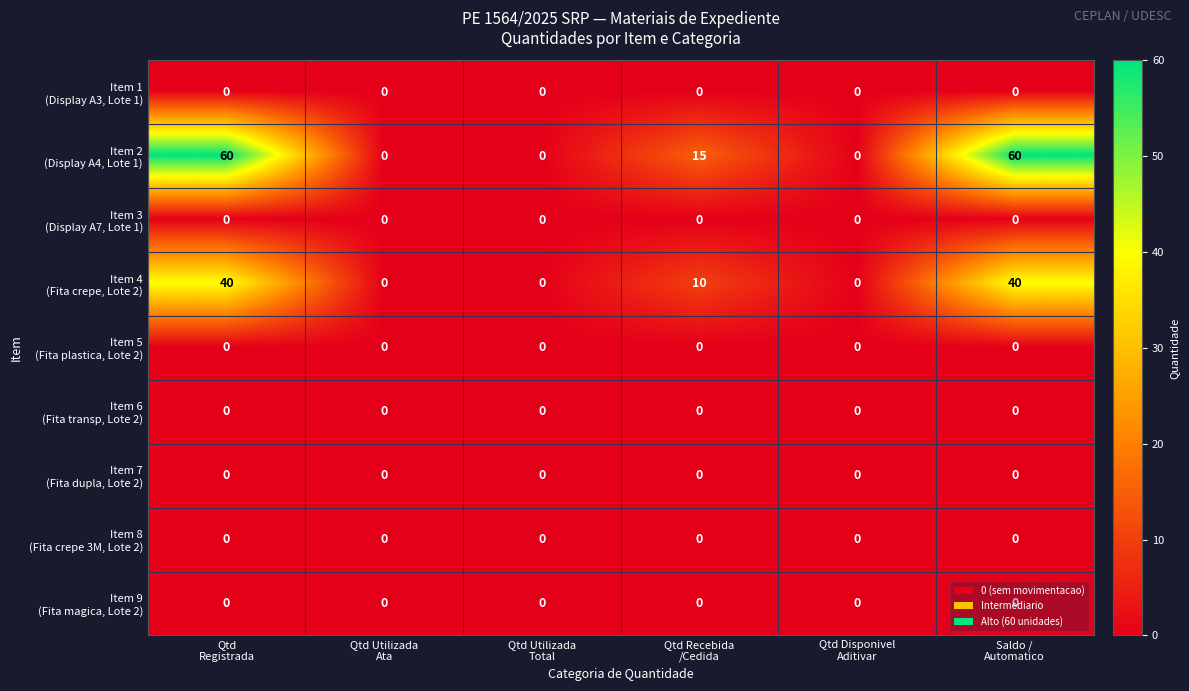

At how many categories does at least one series exceed 49?

2